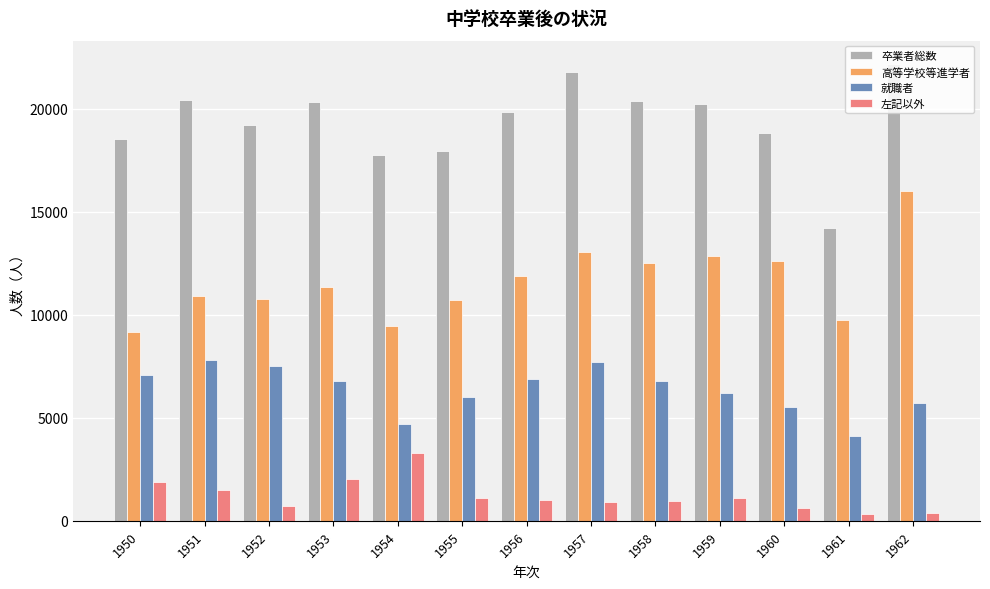

What is the value of the 左記以外 bar at the 12th from the left?

339